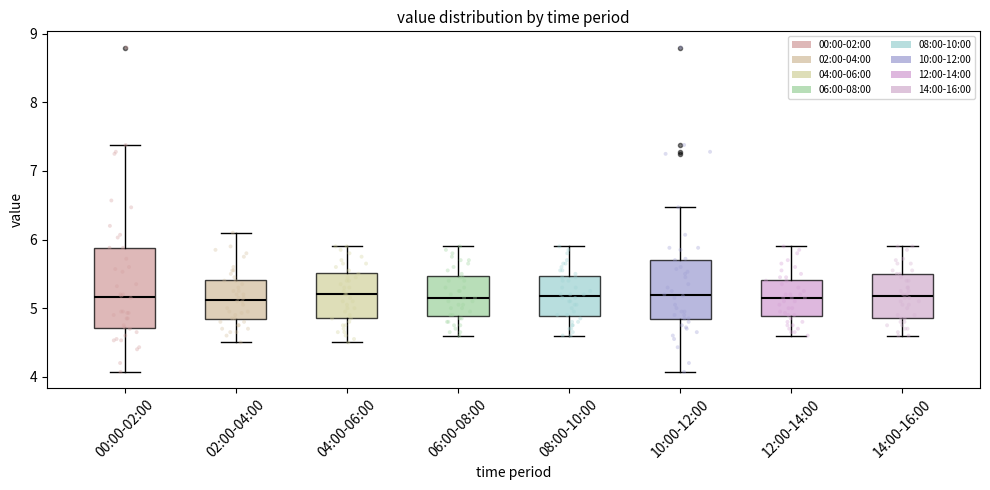

Which box is the tallest, from its lower edge to its upper edge?

00:00-02:00